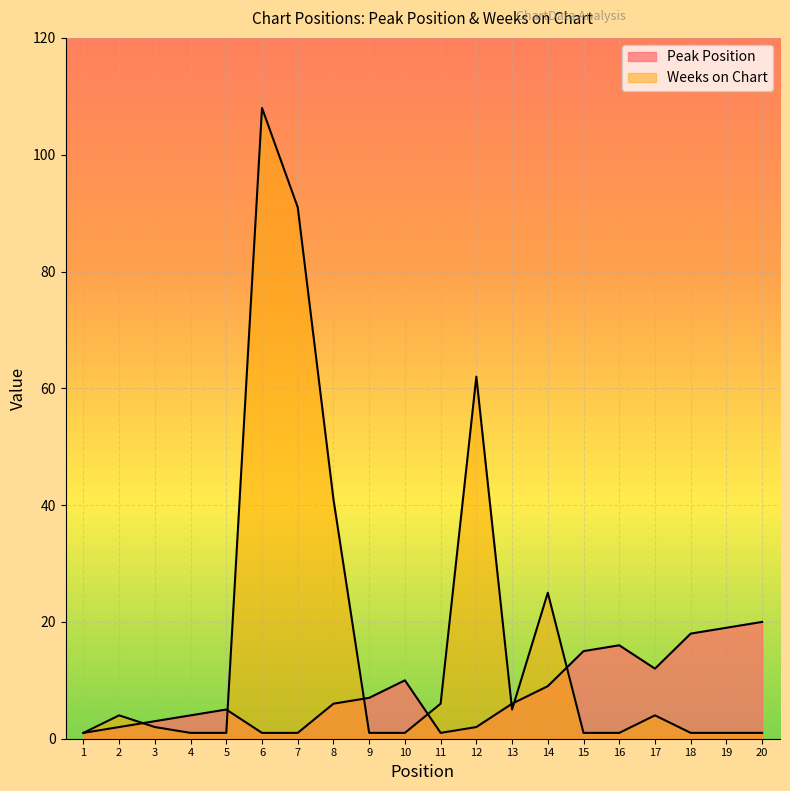

Rank the categories by Weeks on Chart value from lowest to highest.

1, 4, 5, 9, 10, 15, 16, 18, 19, 20, 3, 2, 17, 13, 11, 14, 8, 12, 7, 6